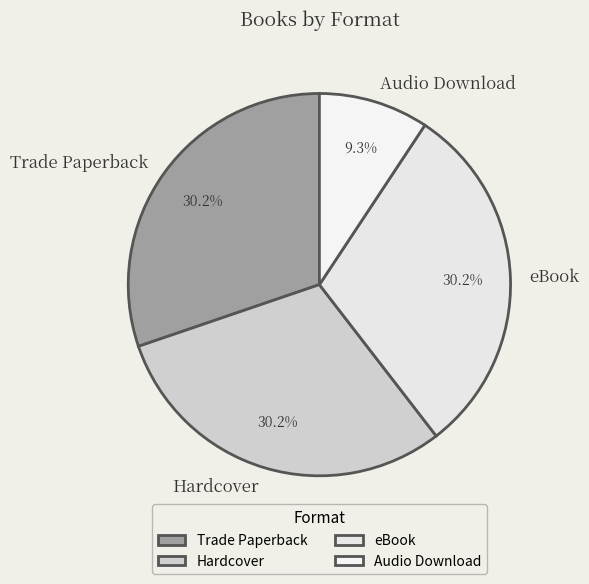

Which category has the smallest portion of the pie?

Audio Download